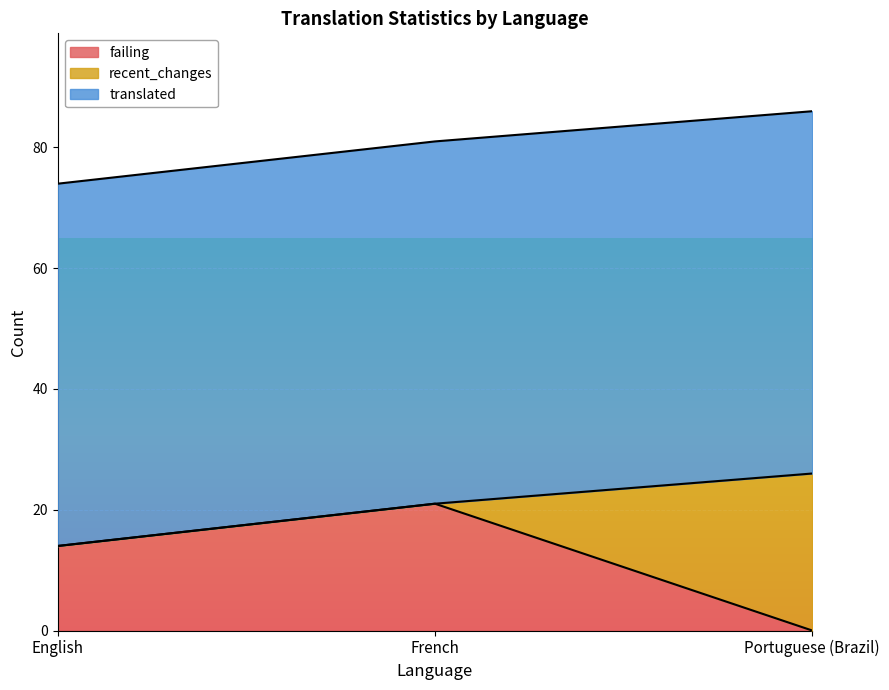

What is the label of the 2nd point from the right?

French